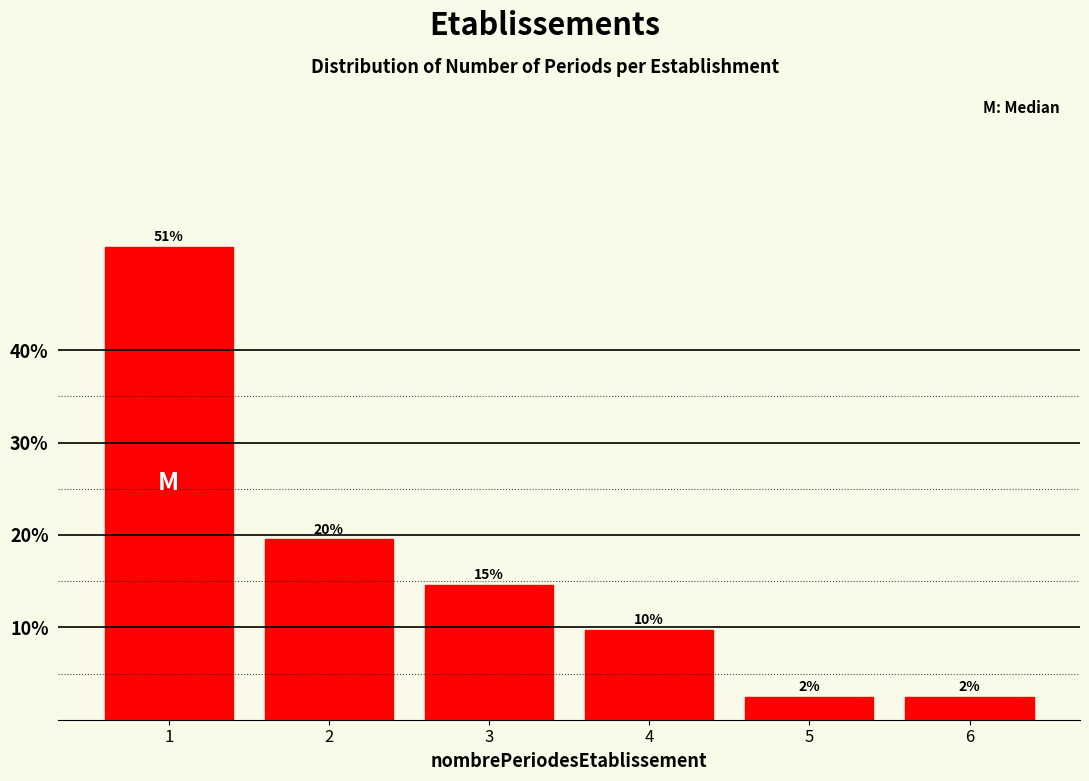

Does the chart contain any negative values?

No